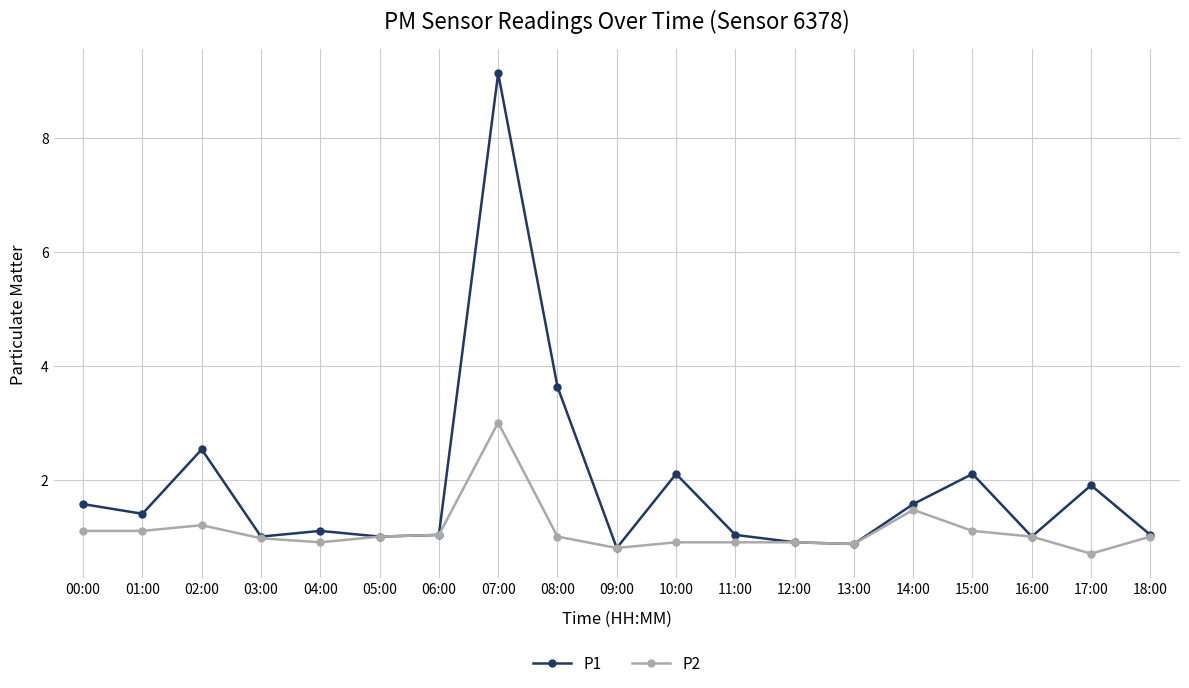

What is the average value of the P1 series?

1.9